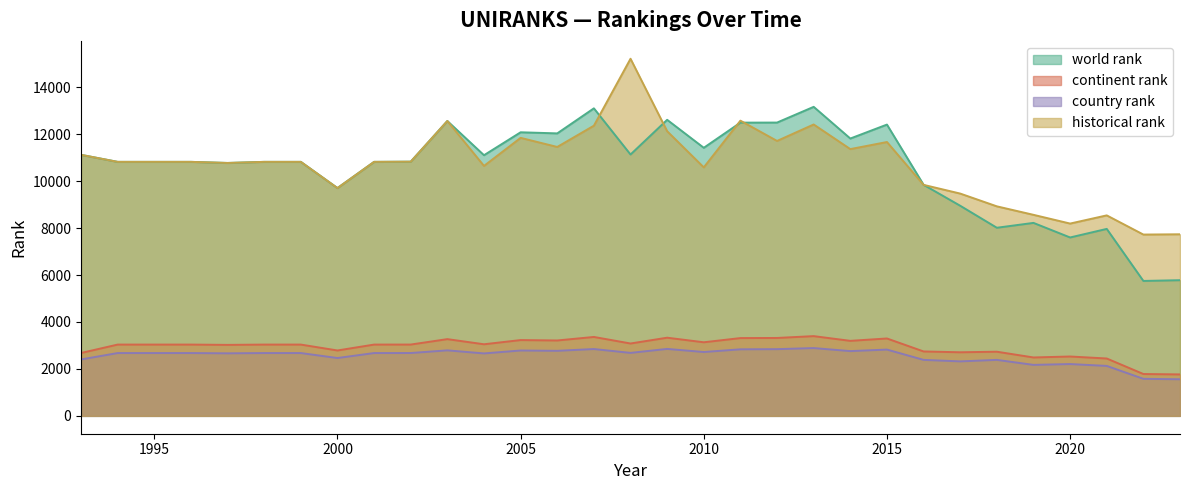

Is it true that country rank equals 1047.4 at 2017?

False